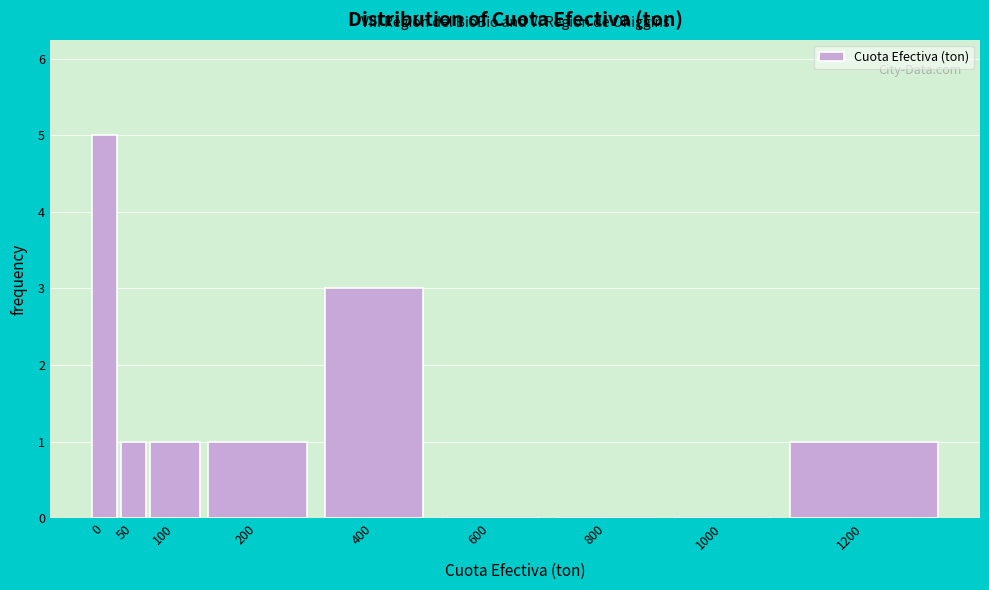

Reading left to right, transcribe all the data shown in this chart.

0=5	50=1	100=1	200=1	400=3	600=0	800=0	1000=0	1200=1